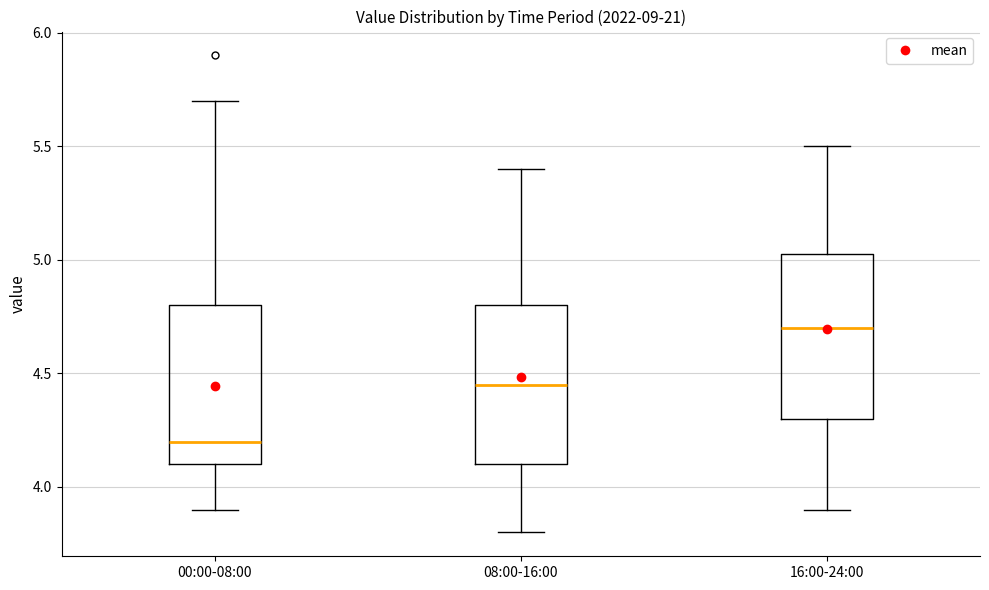

Where does the lower whisker of the box for 16:00-24:00 end on the y-axis? The values are not printed on the chart, so give them approximately, as read against the axis.

3.90